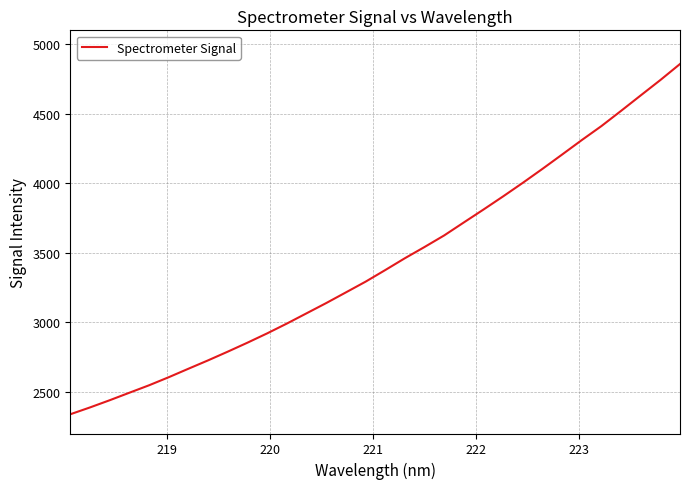

What is the maximum value shown in the chart?

4857.8